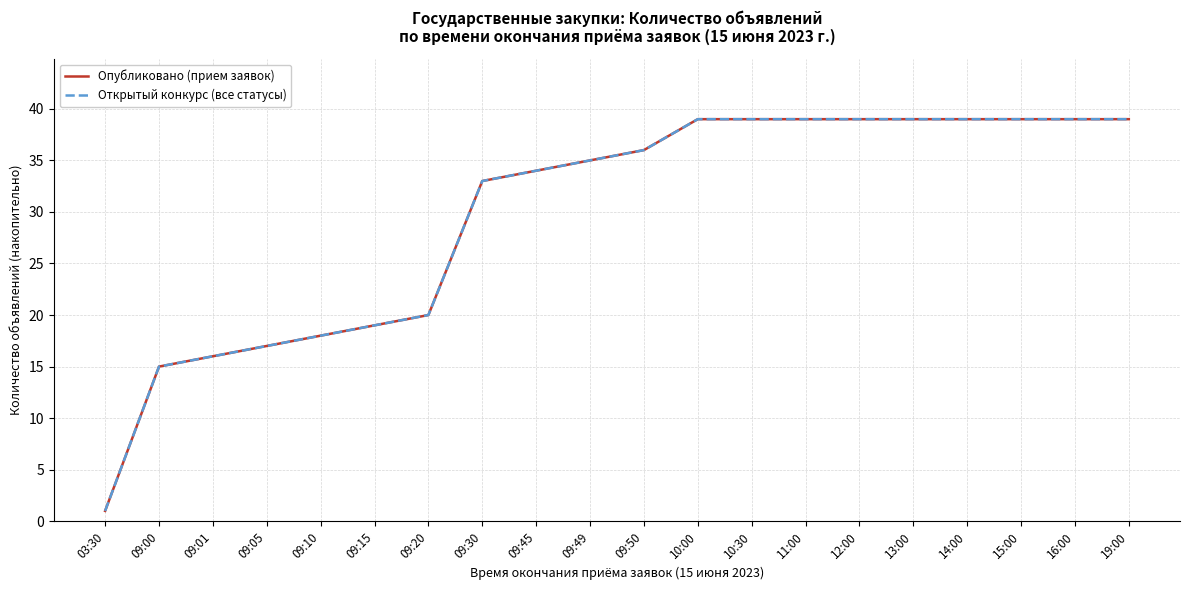

What is the difference between the Опубликовано (прием заявок) values at 10:00 and 09:01?

23